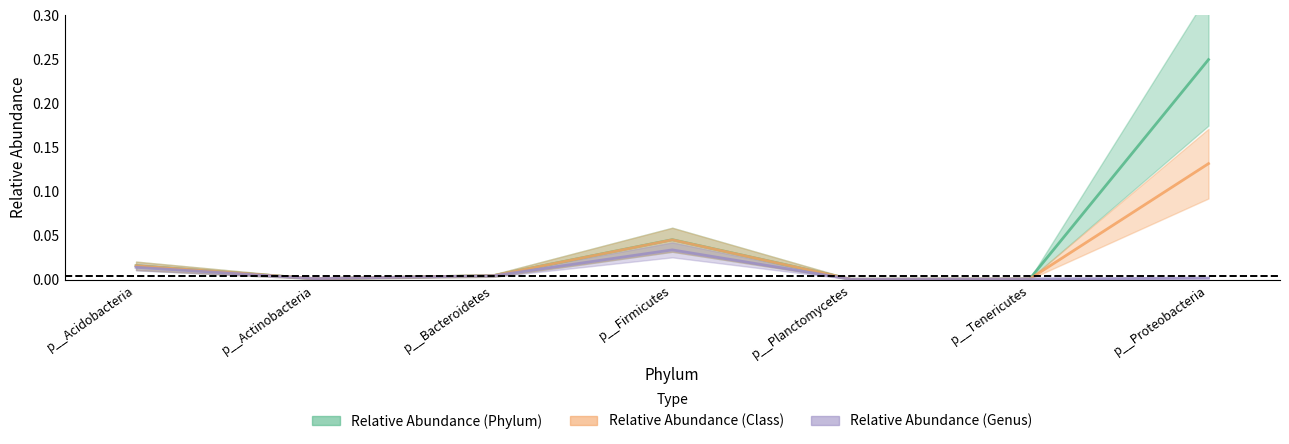

What is the maximum value for Relative Abundance (Class)?

0.1